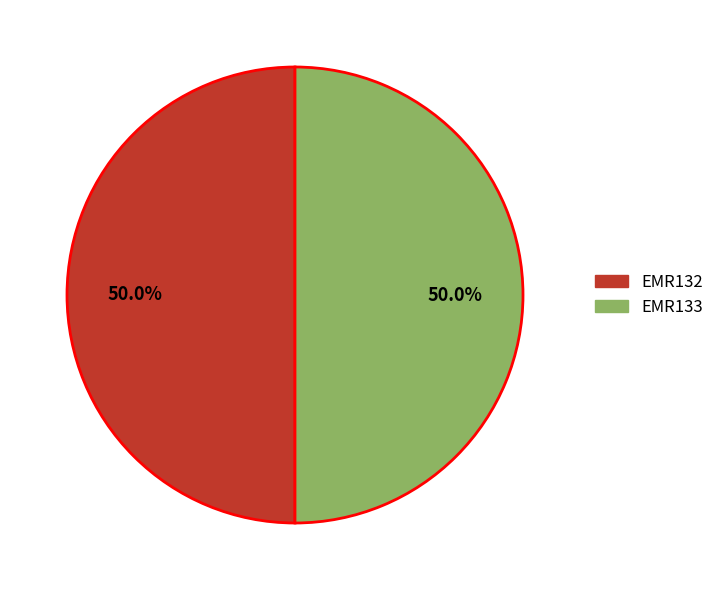

Approximately how many times larger is the value at EMR132 compared to EMR133?

1.0